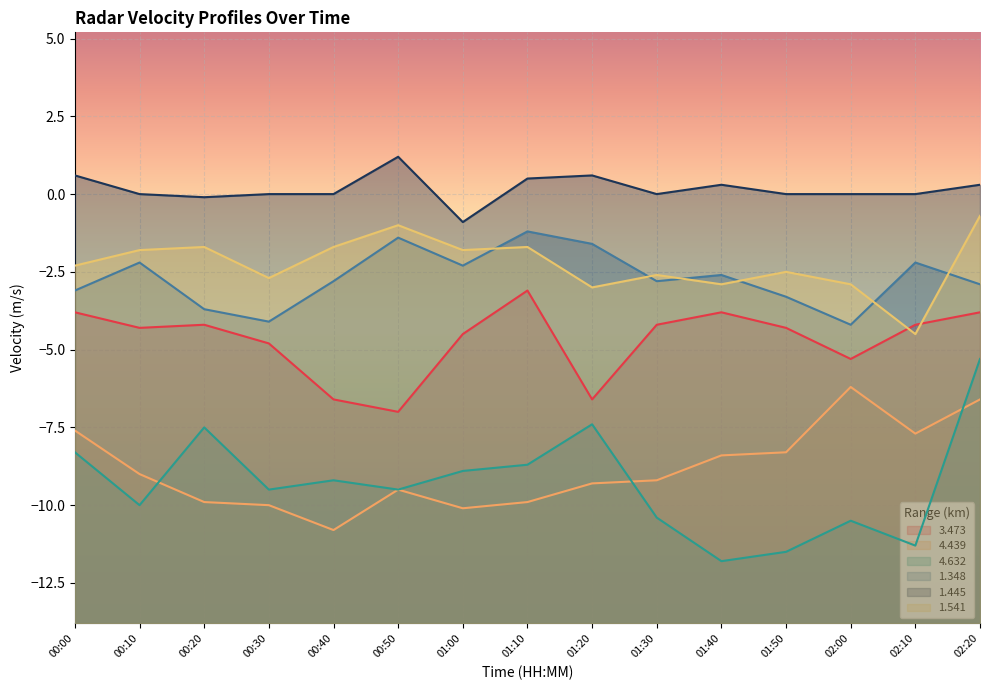

At which label does 1.541 reach its minimum?

02:10